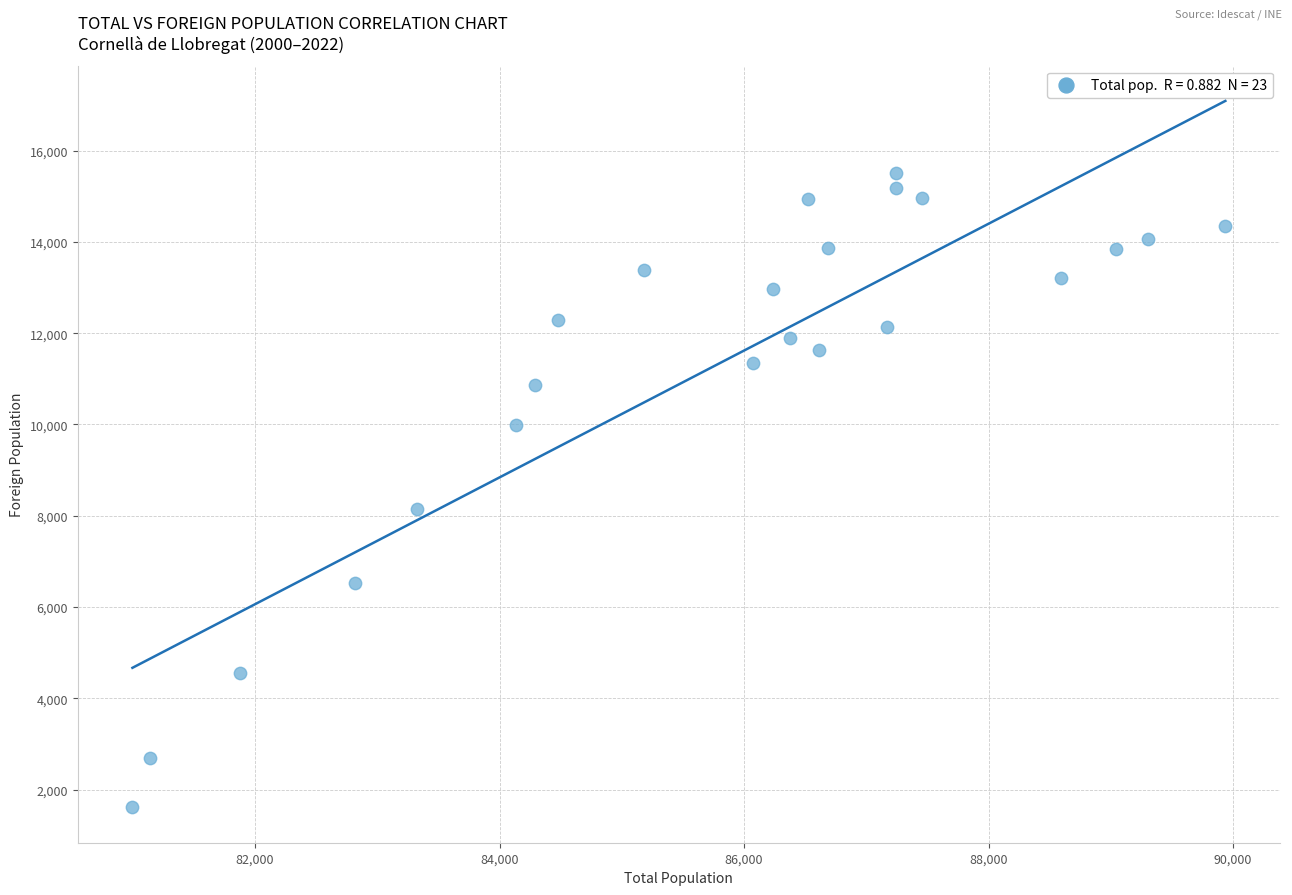

What Y value in the scatter plot is closest to 8555?

8151